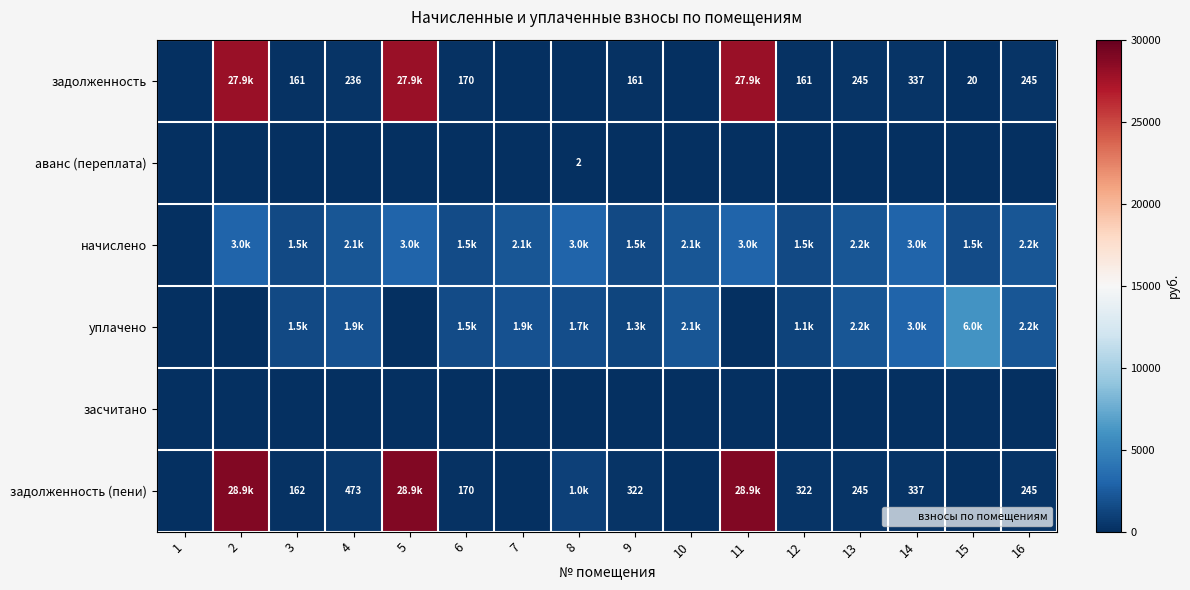

At how many categories does at least one series exceed 12533?

3